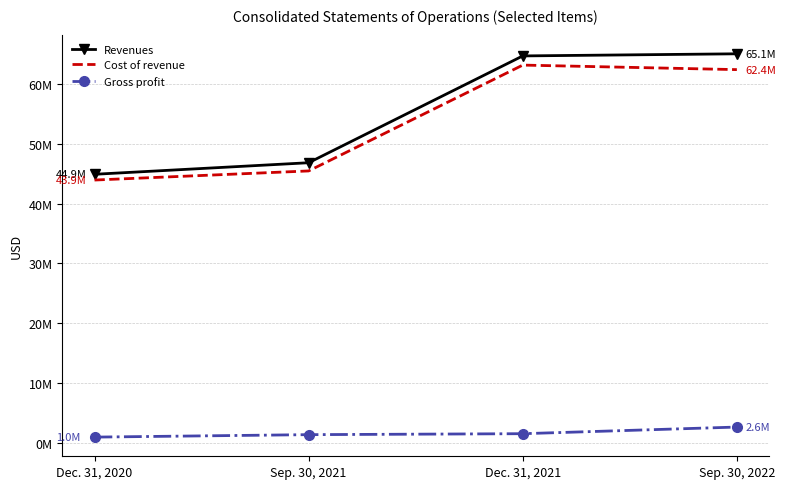

In Cost of revenue, how many points are higher than both neighbors (excluding endpoints)?

1